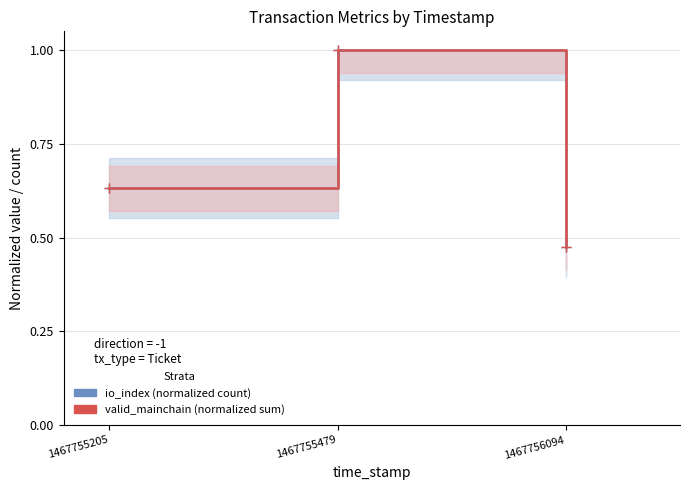

At 1467756094, list the series in order from smallest to largest.

io_index (normalized count), valid_mainchain (normalized sum)